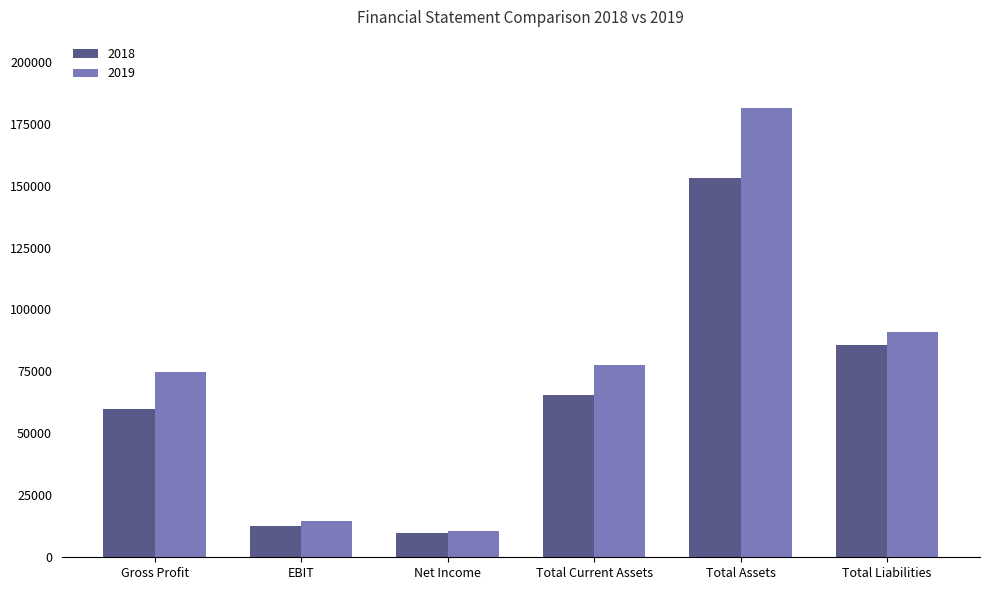

What is the smallest value displayed?

9807